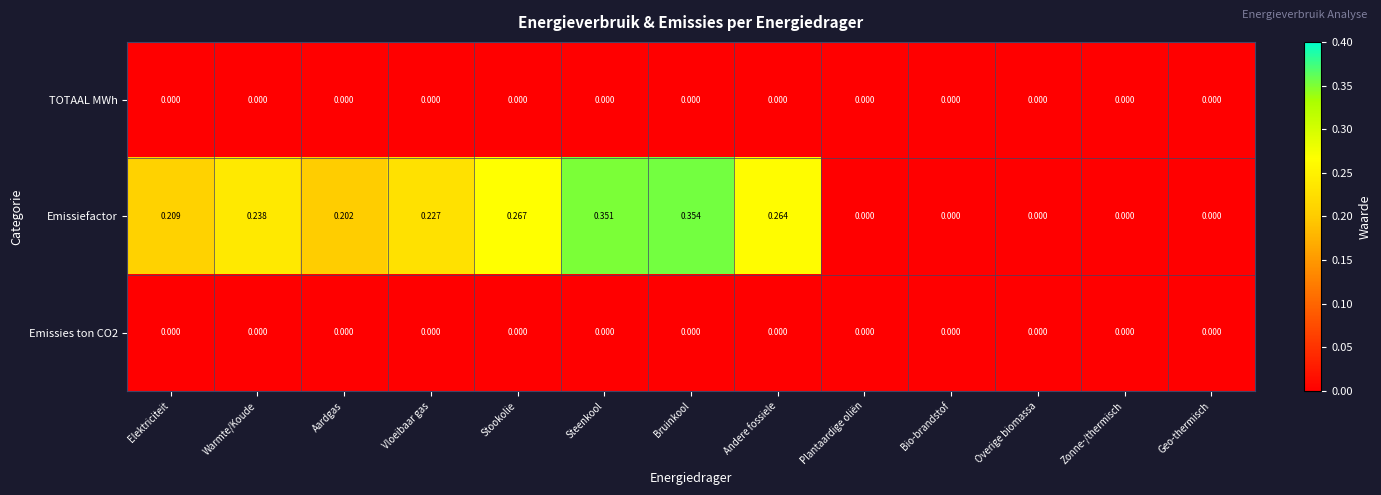

At which category does the chart reach its peak across all series?

Bruinkool